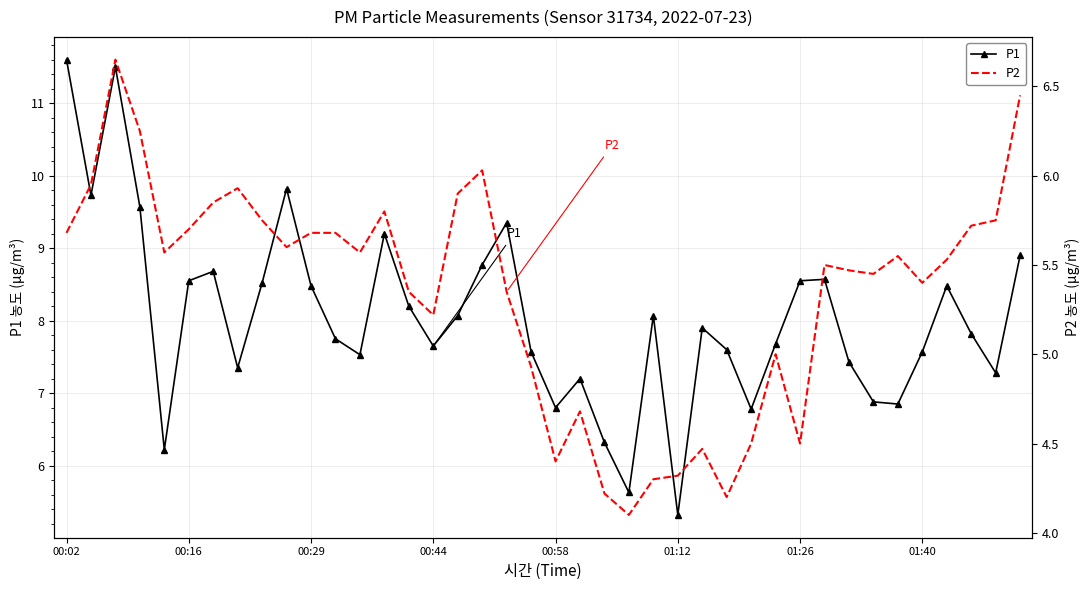

How many data points in P2 are above 5?

28